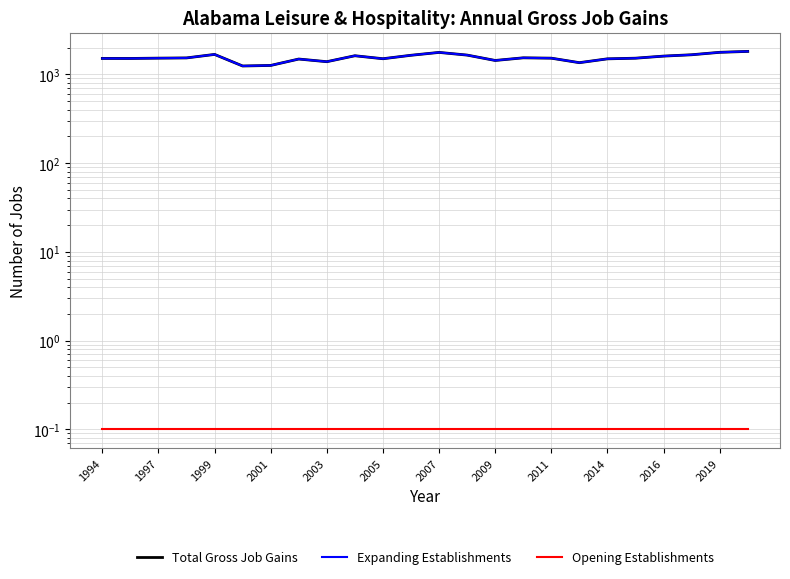

What value does the Total Gross Job Gains series have at 2016?

1609.0